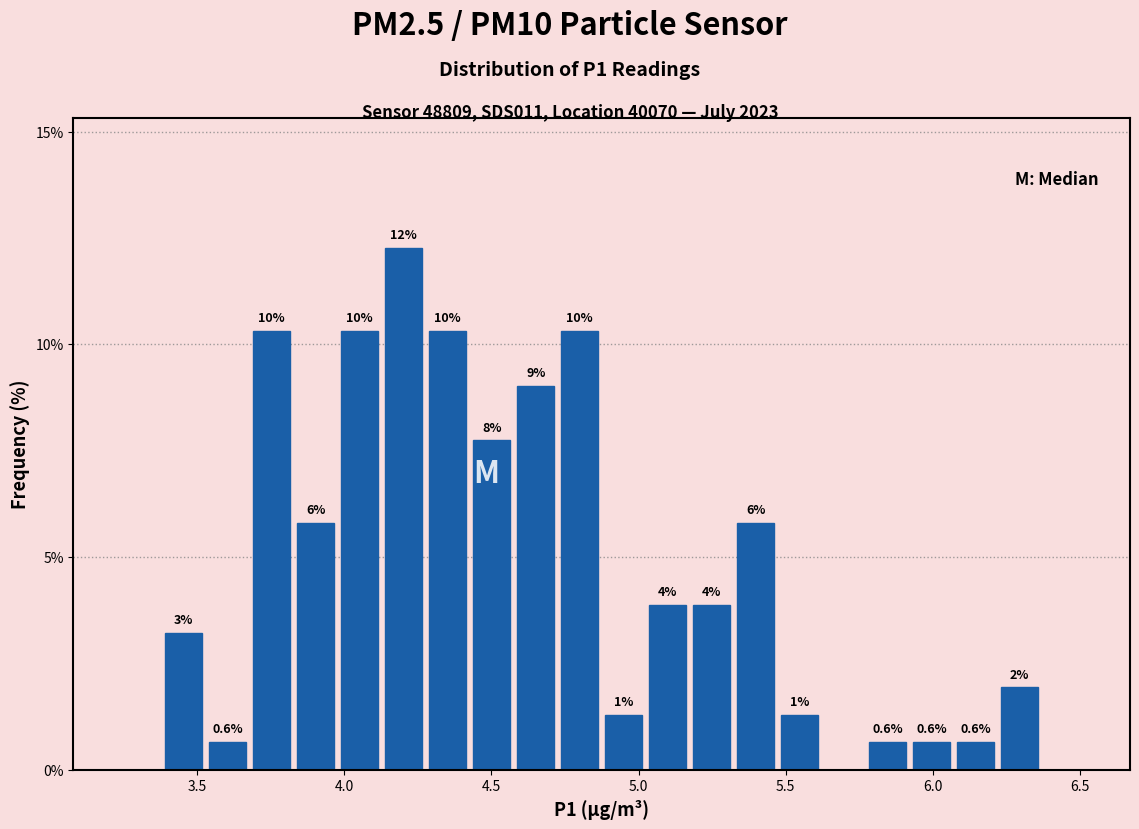

Around what value on the x-axis is the tallest bar? Give the approximate position of its centre, as read against the axis.

4.20